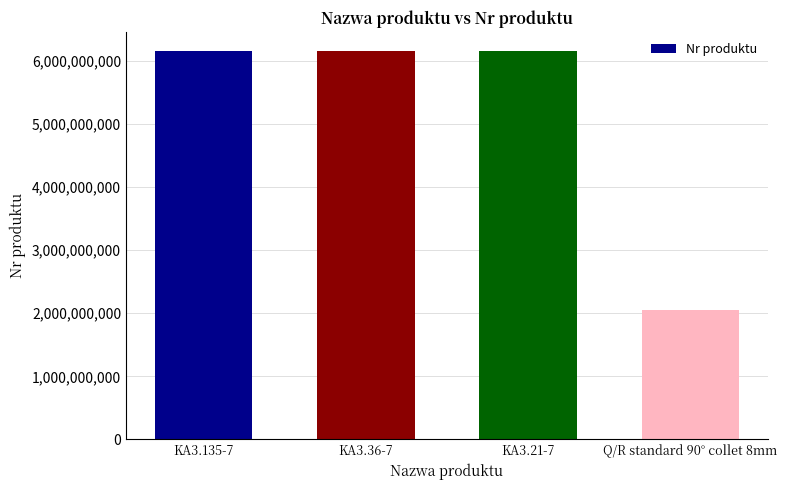

What is the minimum value shown in the chart?

2050503533